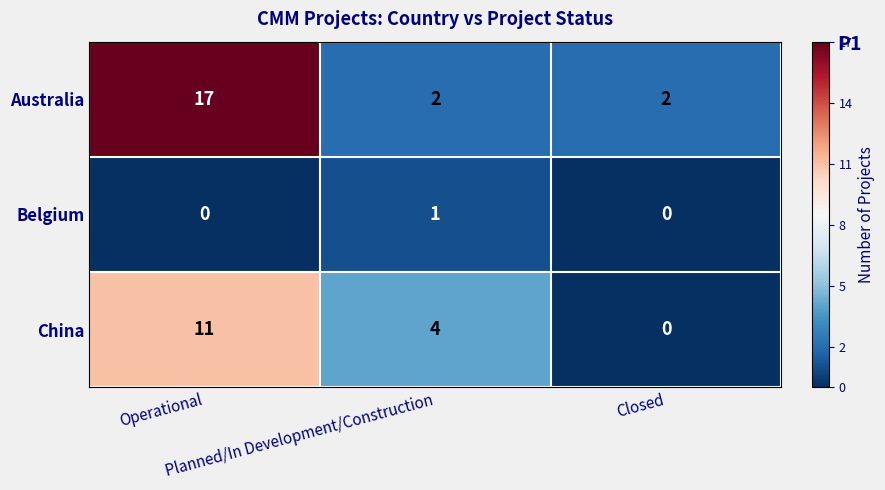

Rank the series by their average value, from highest to lowest.

Australia, China, Belgium